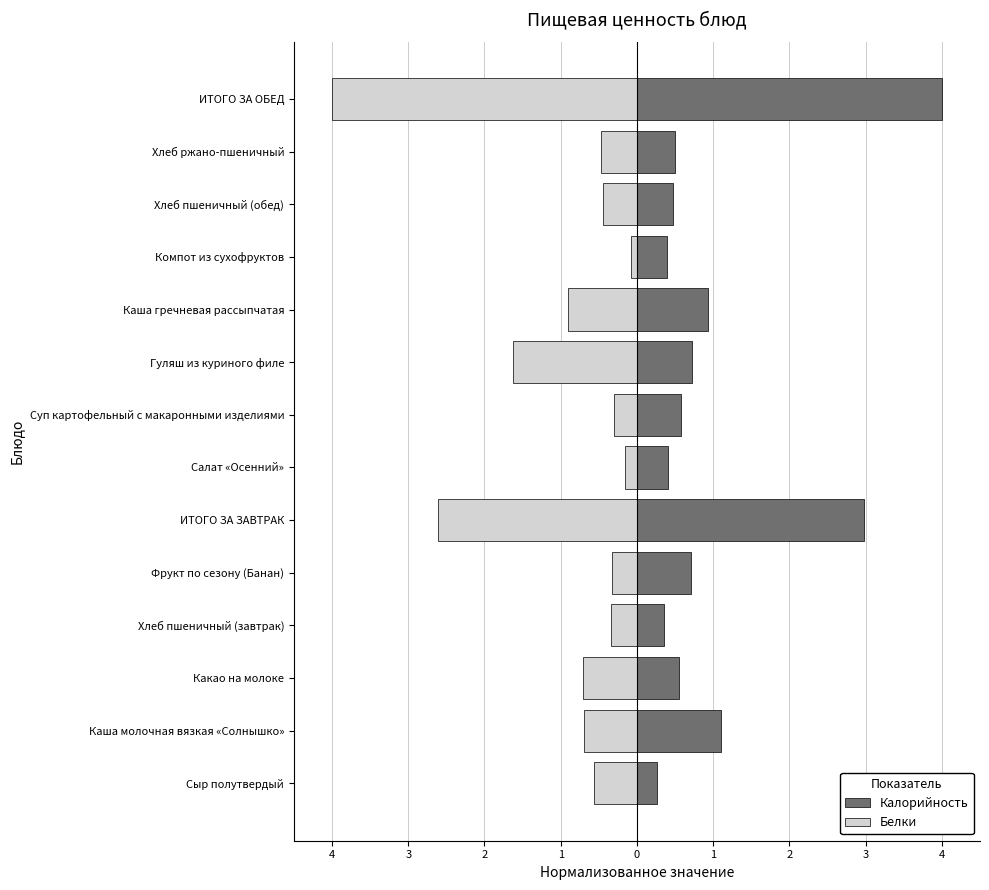

Which has a higher value, Каша гречневая рассыпчатая or Хлеб пшеничный (обед)?

Каша гречневая рассыпчатая